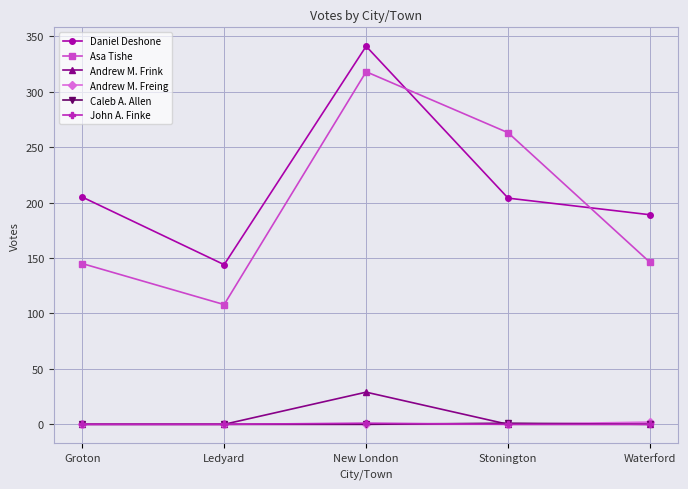

How many Andrew M. Freing values are between 0 and 1?

4